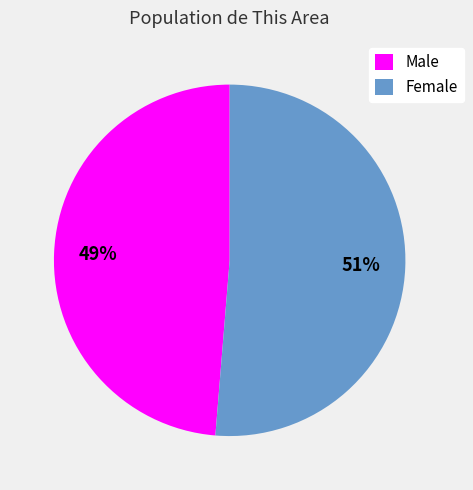

Is it true that Male is 40% of the pie?

False